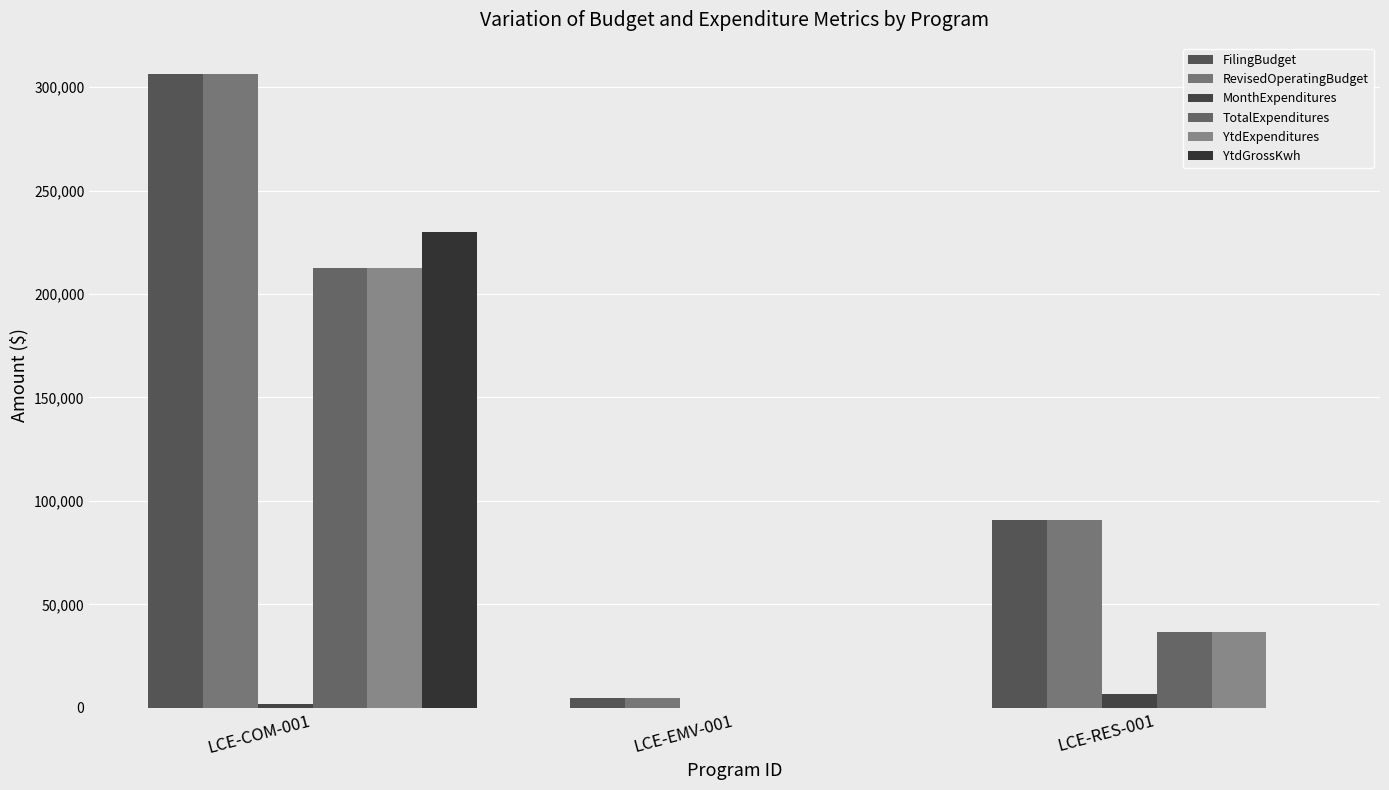

What position from the left is LCE-RES-001?

3